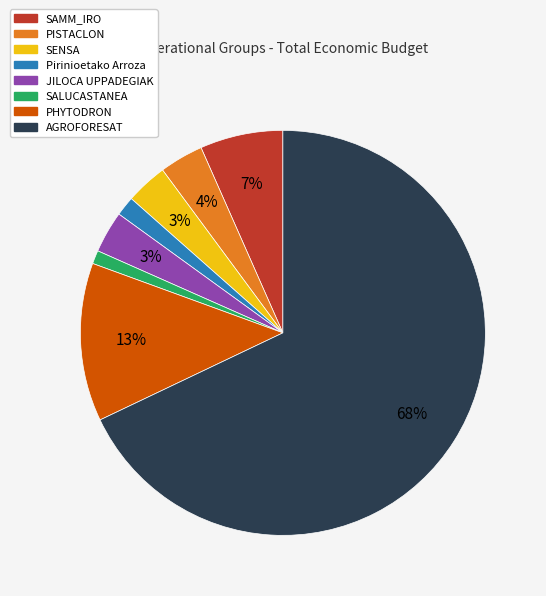

Count the number of slices in the pie.

8